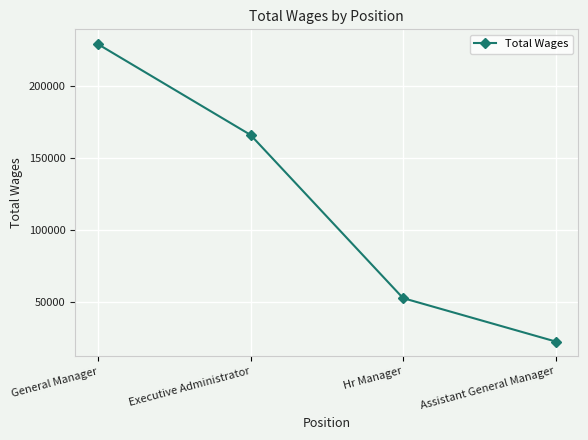

Does the chart have visible grid lines?

Yes